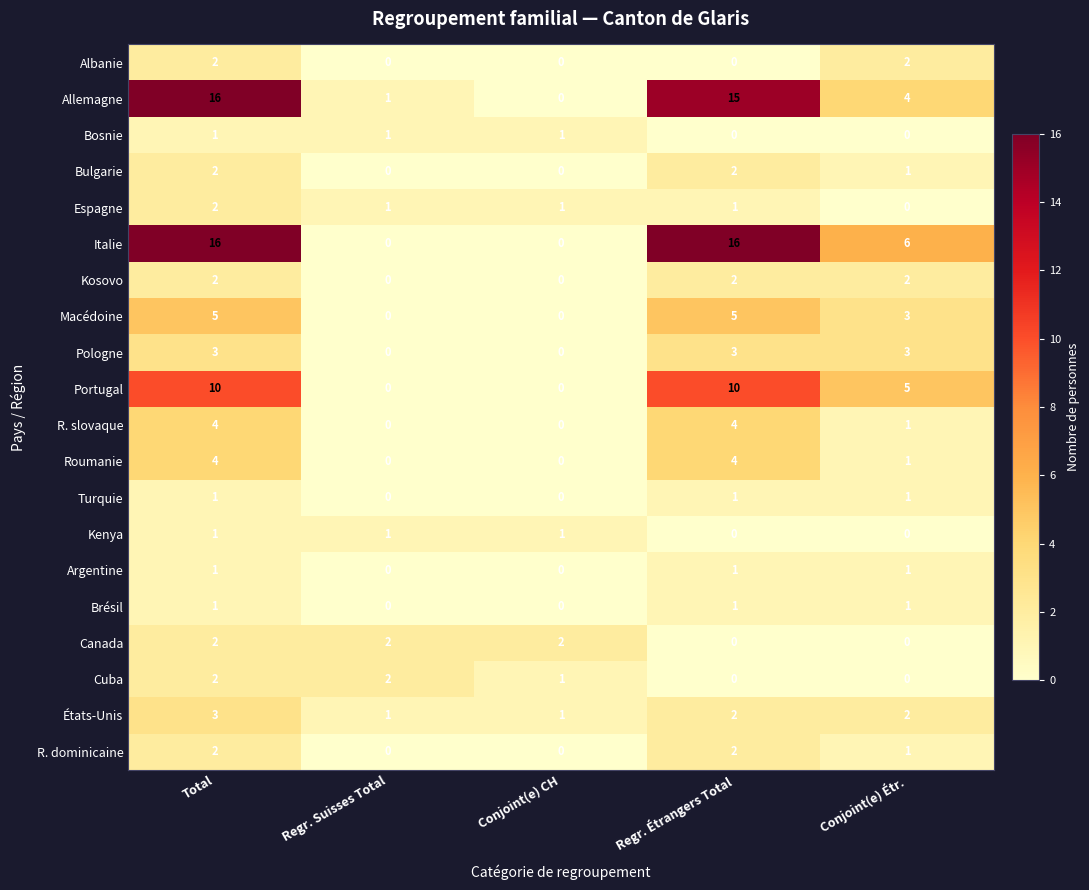

What is the difference between the highest and lowest values at Regr. Étrangers Total?

16